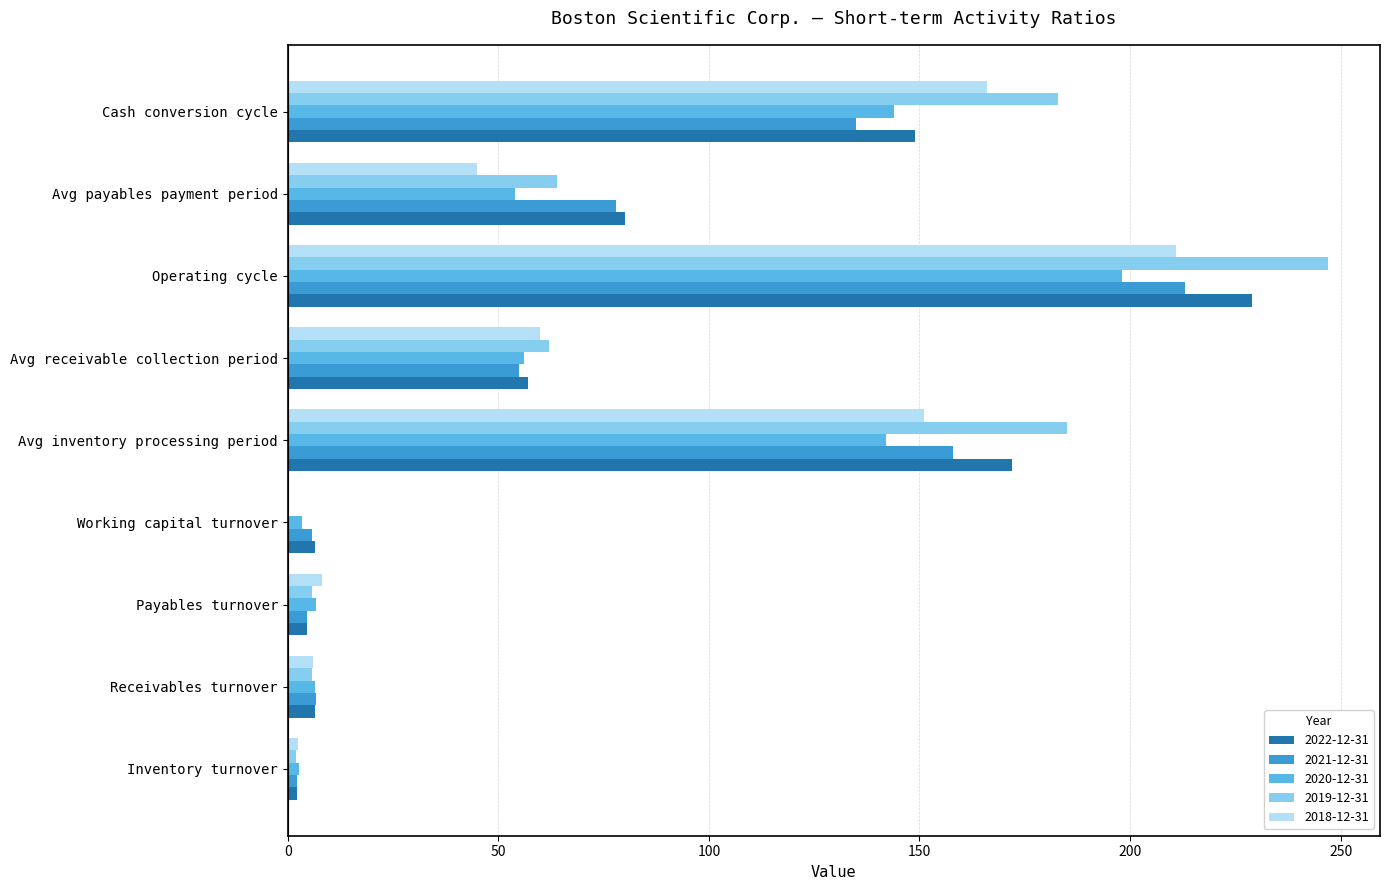

The value of 2018-12-31 at Operating cycle is 211.0. True or false?

True